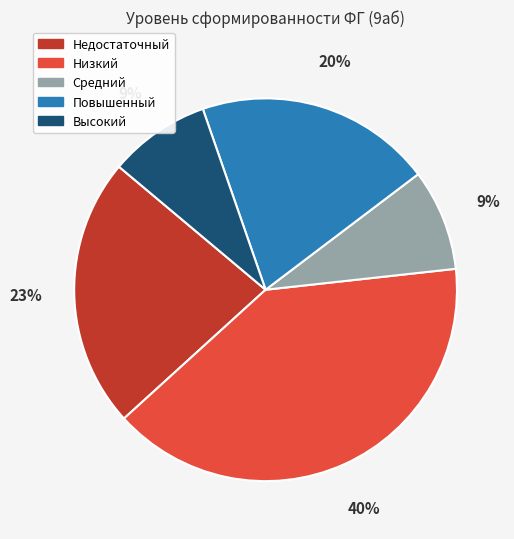

To the nearest percent, what is the difference between the largest and smallest slice percentages?

31%